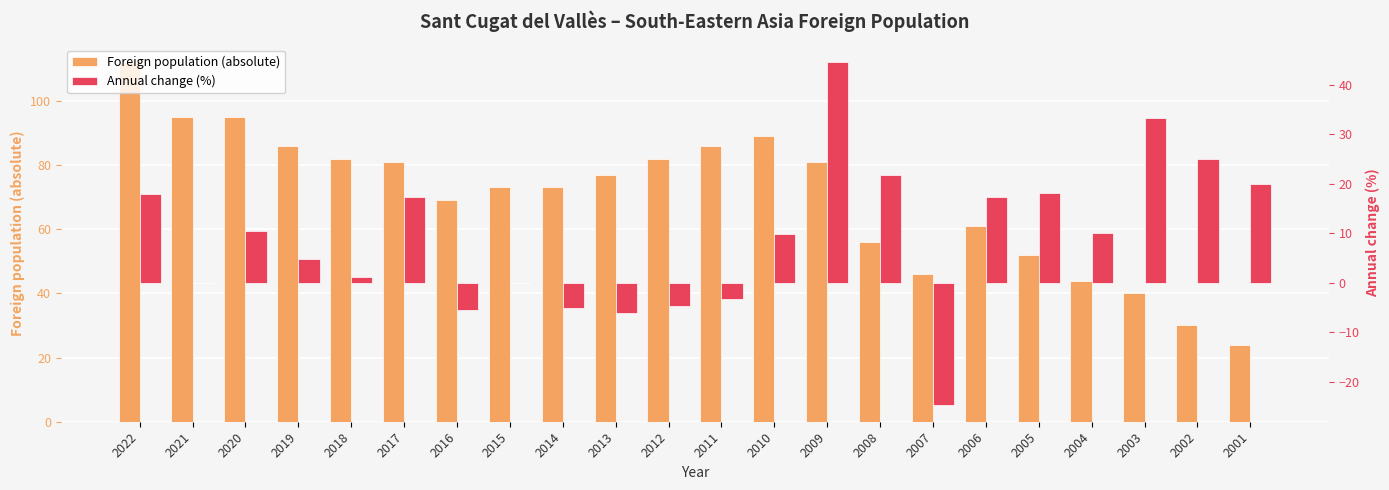

What is the difference between the highest and lowest values at 2020?

84.5